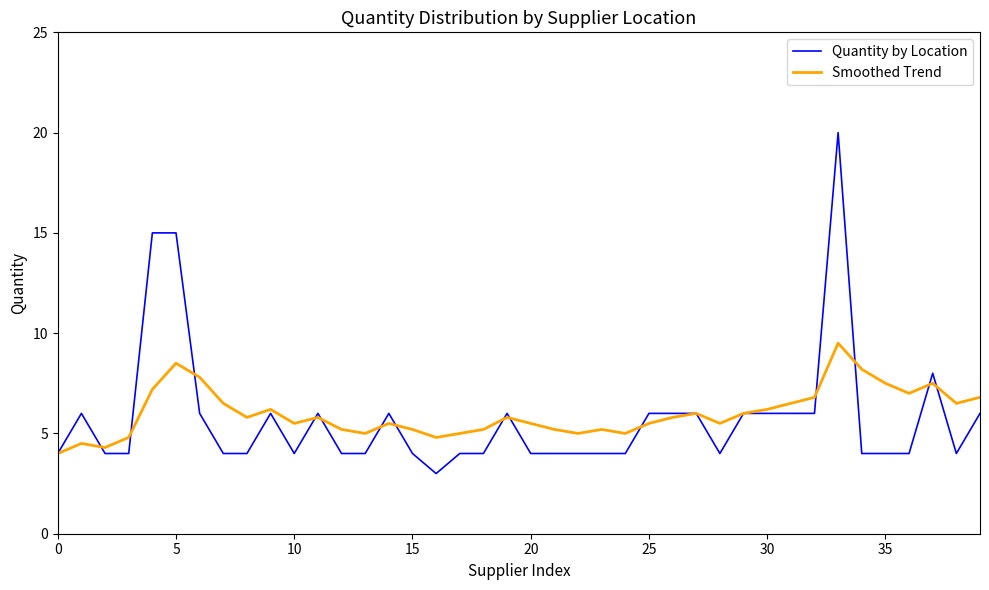

What is the sum of all Smoothed Trend values?

239.8